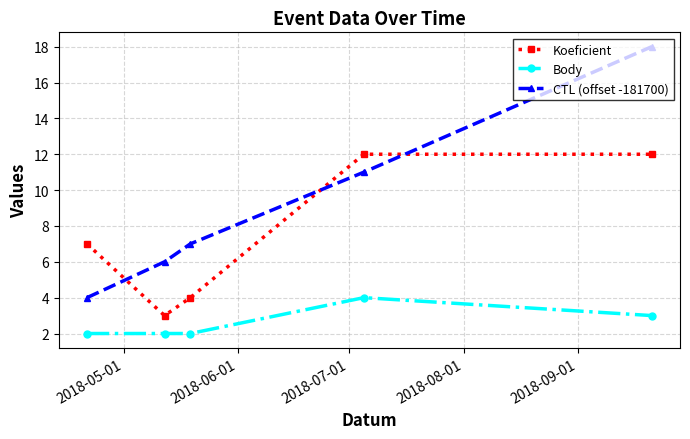

True or false: Body has more than 0 points higher than both neighbors.

True